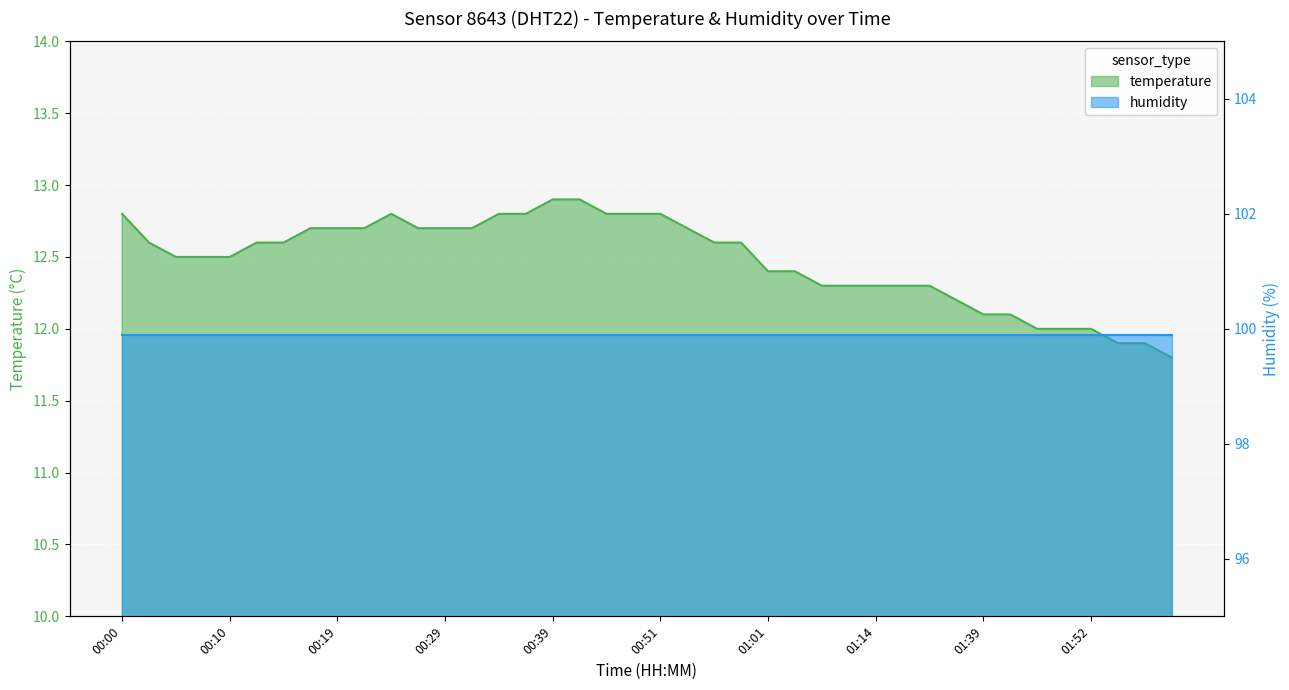

Reading left to right, what are all the values shown in this chart?

00:00=12.8	00:02=12.6	00:05=12.5	00:07=12.5	00:10=12.5	00:12=12.6	00:15=12.6	00:17=12.7	00:19=12.7	00:22=12.7	00:24=12.8	00:27=12.7	00:29=12.7	00:32=12.7	00:34=12.8	00:36=12.8	00:39=12.9	00:41=12.9	00:46=12.8	00:49=12.8	00:51=12.8	00:54=12.7	00:56=12.6	00:59=12.6	01:01=12.4	01:04=12.4	01:06=12.3	01:08=12.3	01:14=12.3	01:17=12.3	01:19=12.3	01:22=12.2	01:39=12.1	01:44=12.1	01:46=12.0	01:49=12.0	01:52=12.0	01:54=11.9	01:57=11.9	01:59=11.8